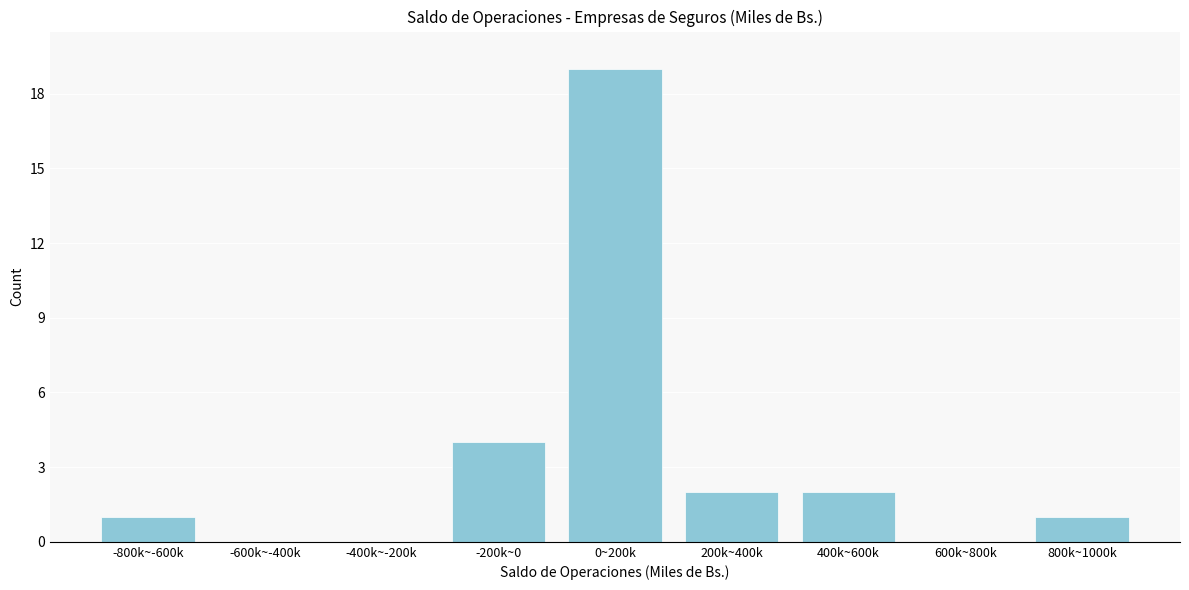

Reading left to right, list all the values displayed in this chart.

-800k~-600k=1	-600k~-400k=0	-400k~-200k=0	-200k~0=4	0~200k=19	200k~400k=2	400k~600k=2	600k~800k=0	800k~1000k=1